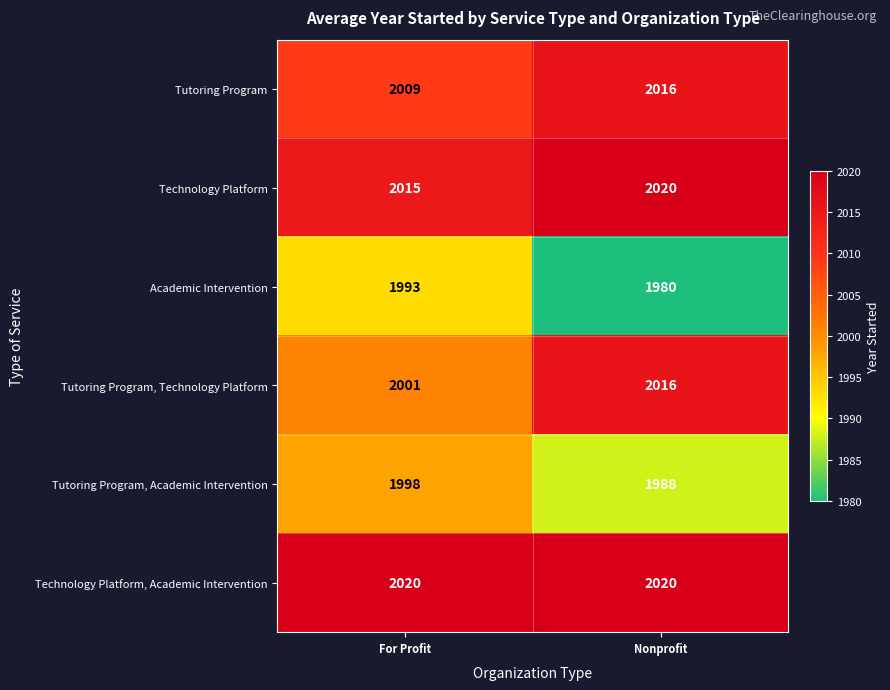

The value of Technology Platform, Academic Intervention at For Profit is 2020. True or false?

True